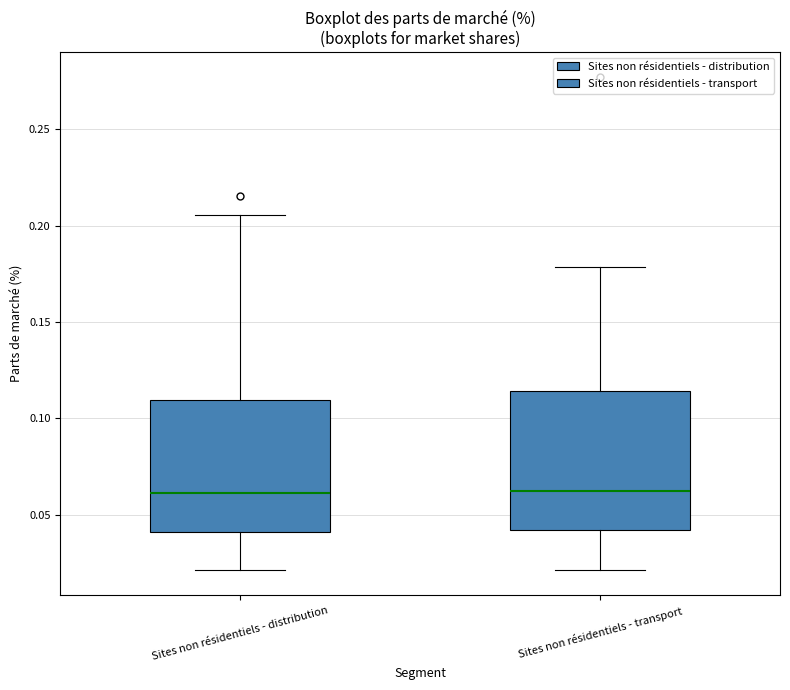

Reading left to right, read every box against the y-axis: the position of its median line, the range the box covers, and the ends of its whiskers. The values are not printed on the chart, so give them approximately, as read against the axis.

Sites non résidentiels - distribution: median 0.060, box 0.040 to 0.110, whiskers 0.020 to 0.205
Sites non résidentiels - transport: median 0.060, box 0.040 to 0.115, whiskers 0.020 to 0.180